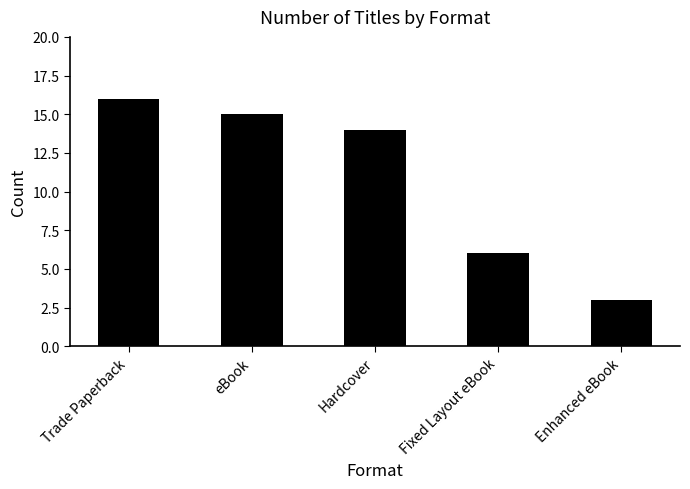

Rank the categories by value from lowest to highest.

Enhanced eBook, Fixed Layout eBook, Hardcover, eBook, Trade Paperback